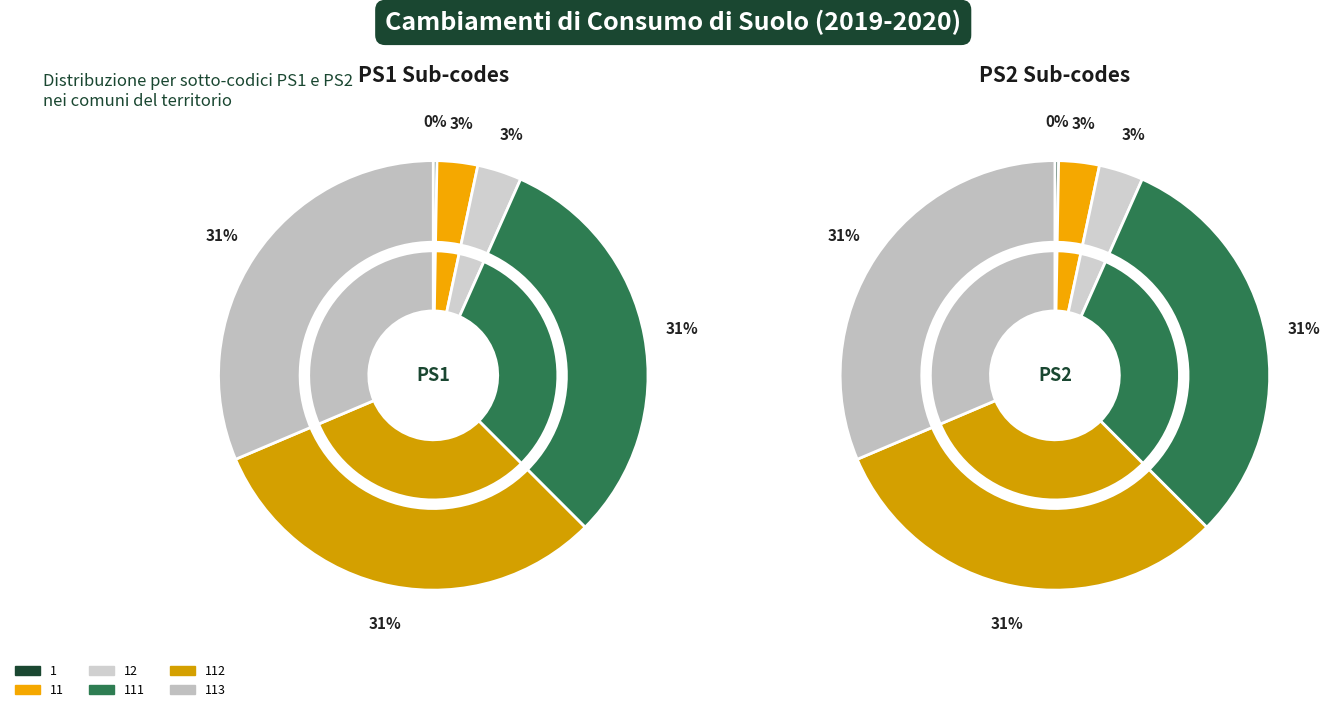

How many segments does this pie chart have?

6